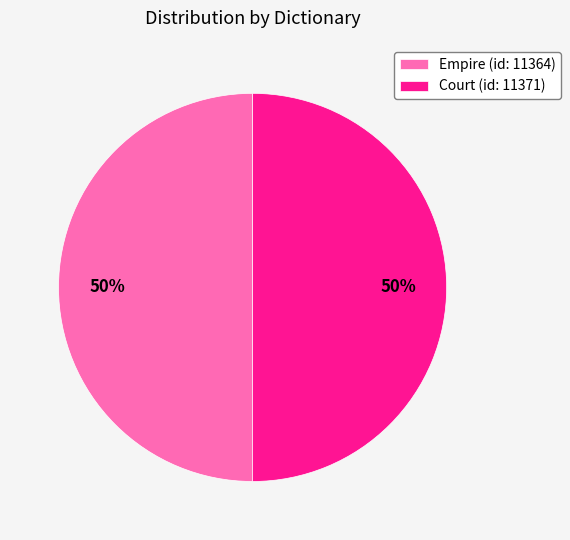

How many segments does this pie chart have?

2